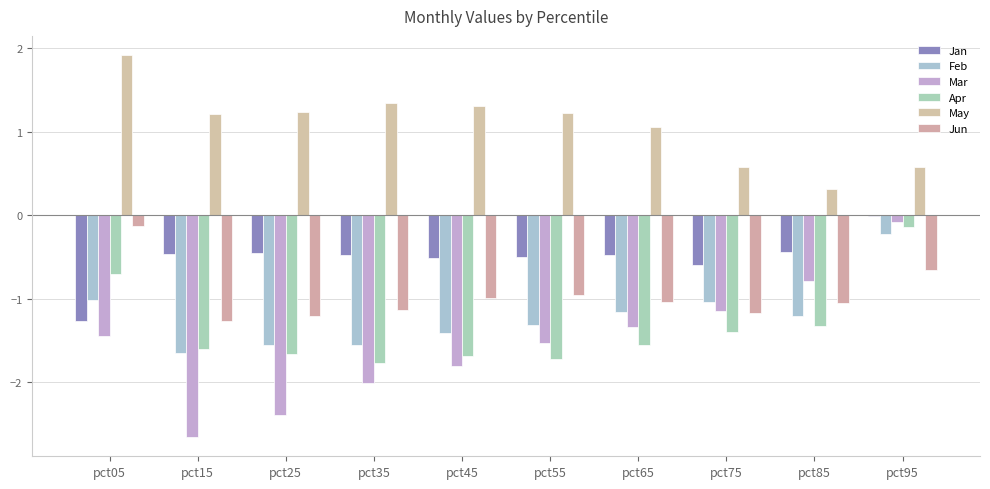

At which category is the sum across all series the highest?

pct95